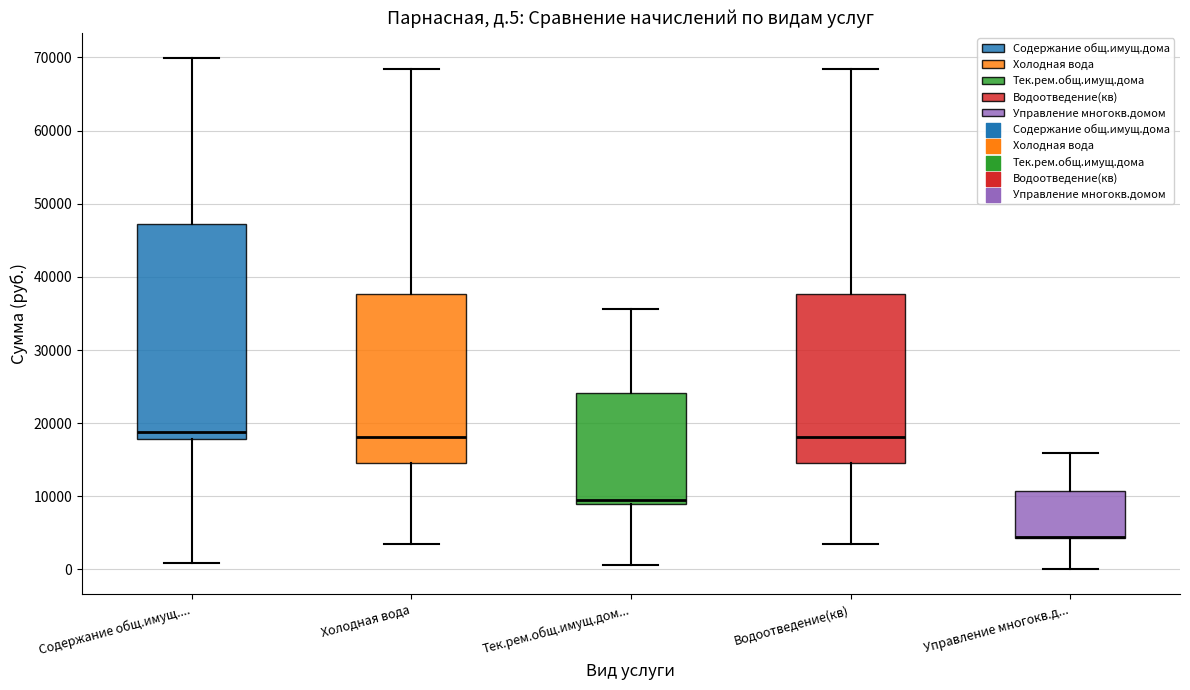

Where does the upper whisker of the box for Тек.рем.общ.имущ.дом... end on the y-axis? The values are not printed on the chart, so give them approximately, as read against the axis.

36000